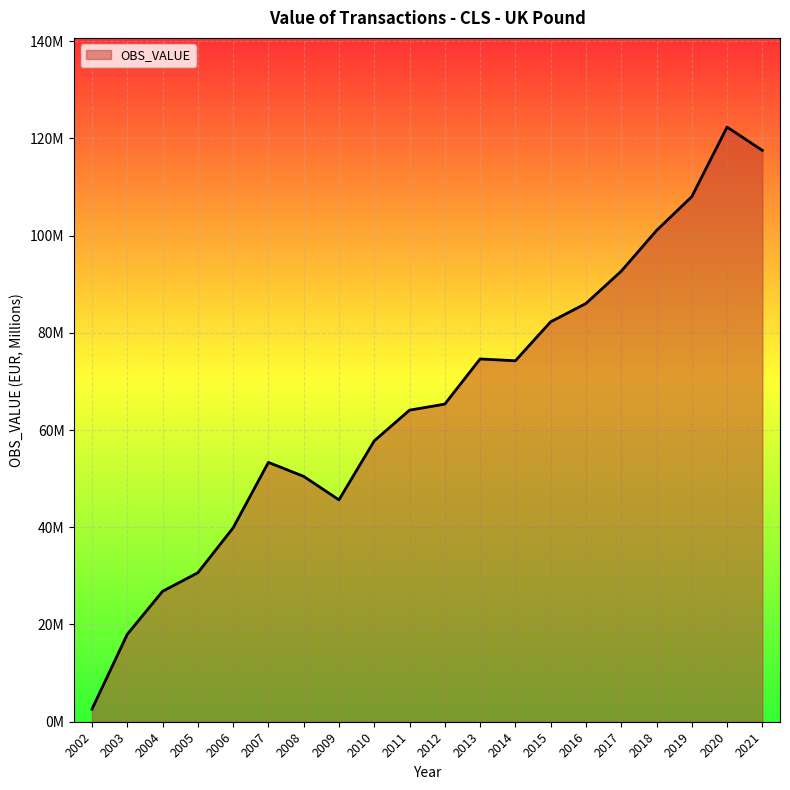

How many interior local valleys (lower than both neighbors) does the data have?

2